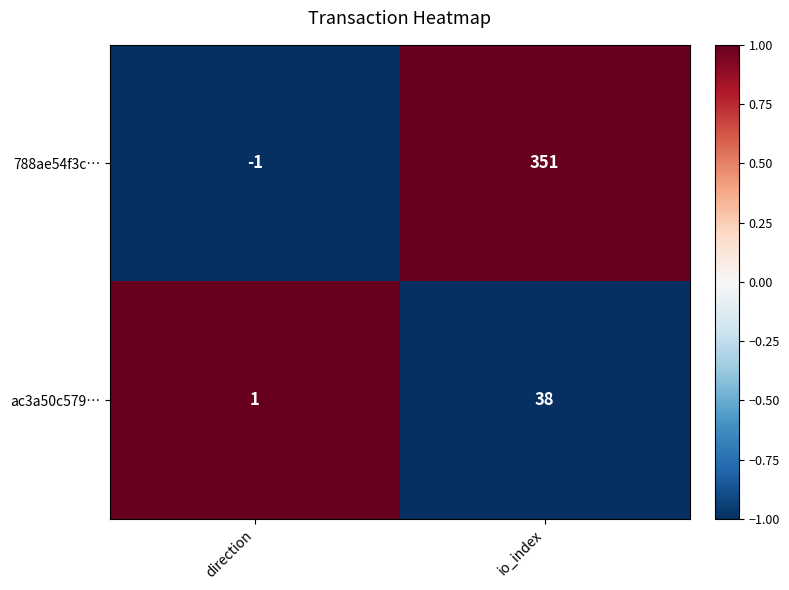

At which category is the sum across all series the highest?

io_index